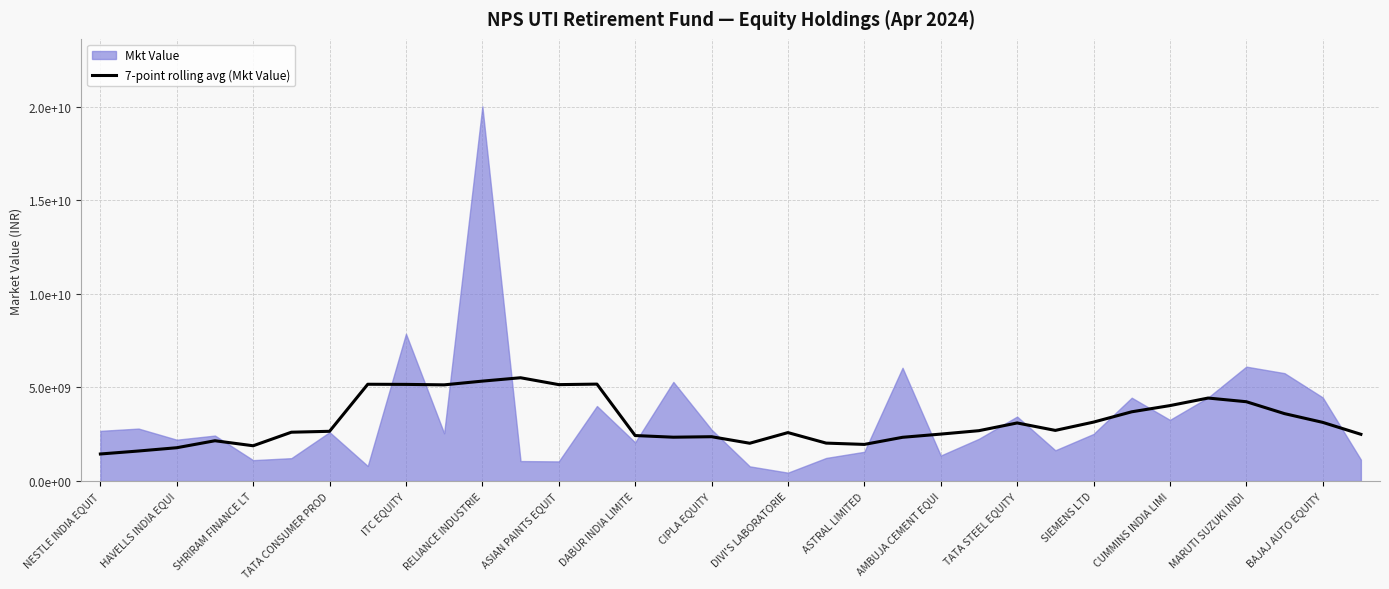

What is the sum of all values?

108714437598.0